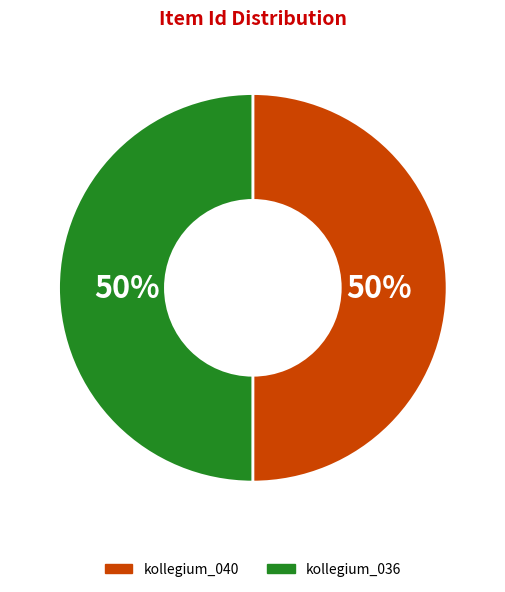

To the nearest percent, what is the combined percentage of kollegium_036 and kollegium_040?

100%